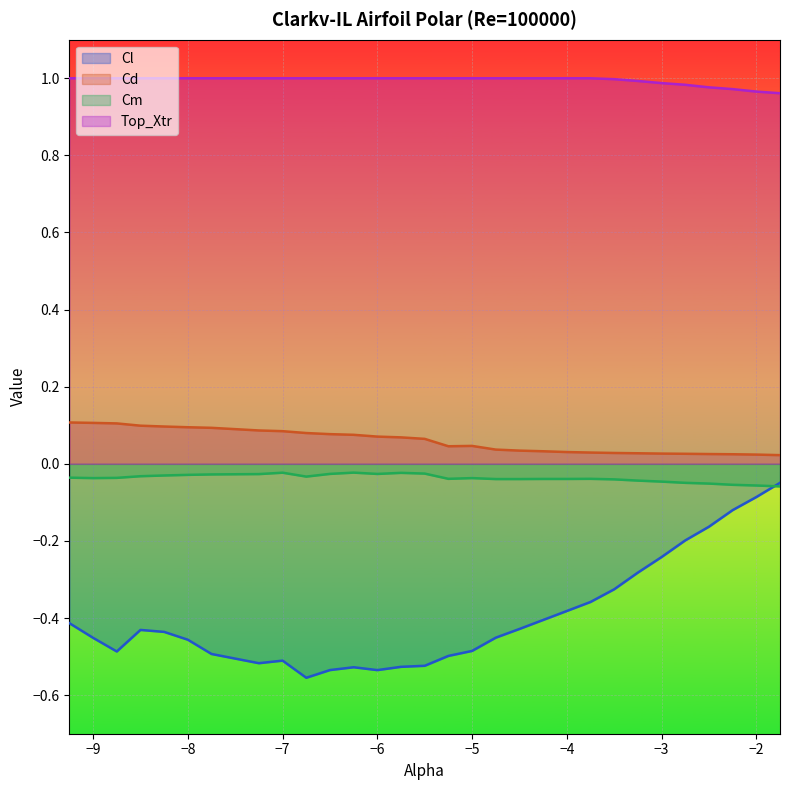

True or false: Cd and Cm cross at least once.

False